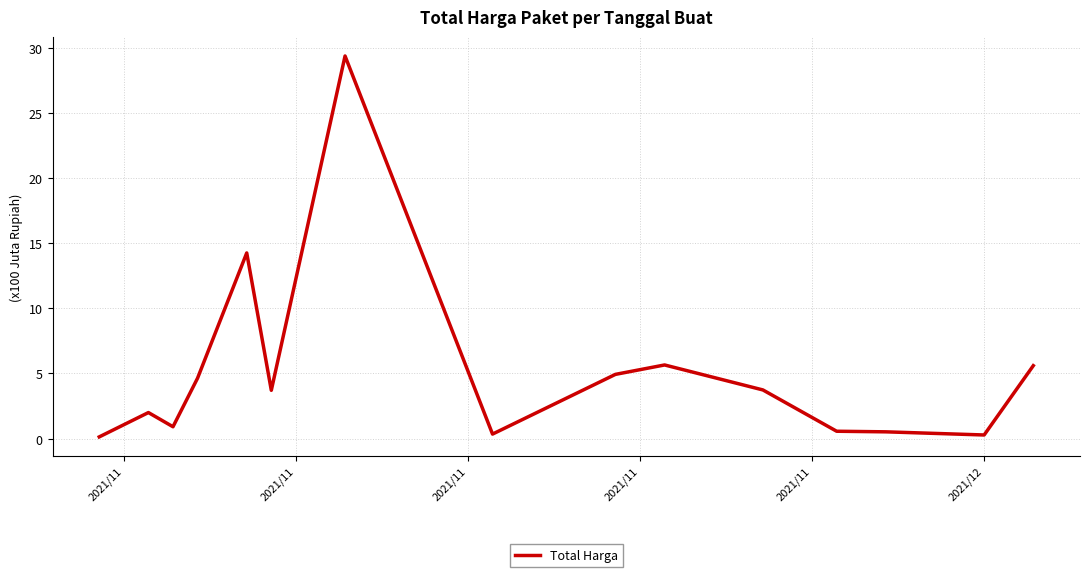

What is the smallest value displayed?

0.1